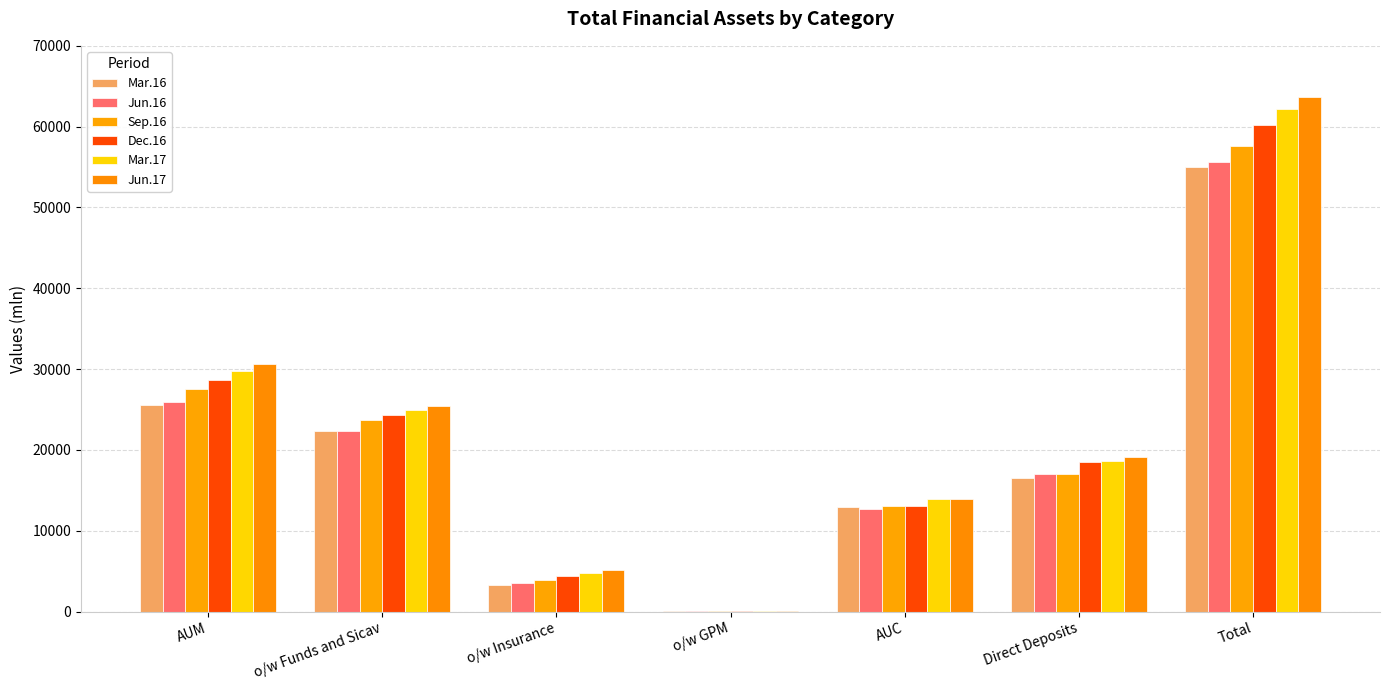

What is the sum of the Sep.16 values at o/w GPM and Direct Deposits?

17000.6